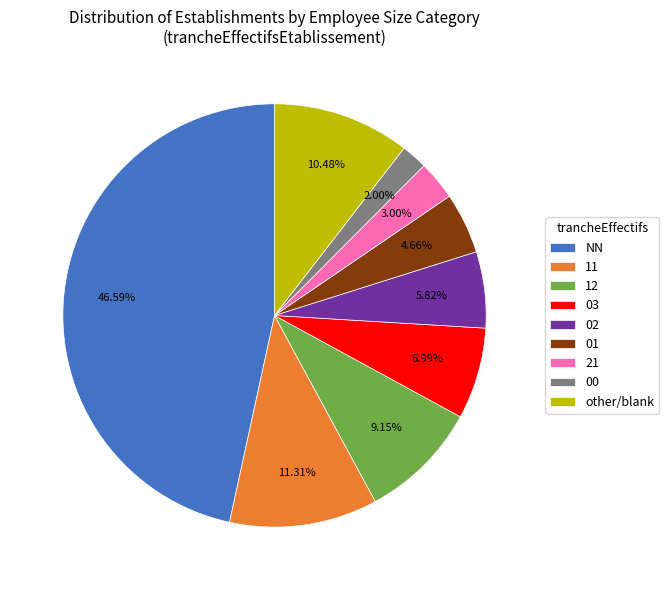

Is 03 the majority of the pie?

No